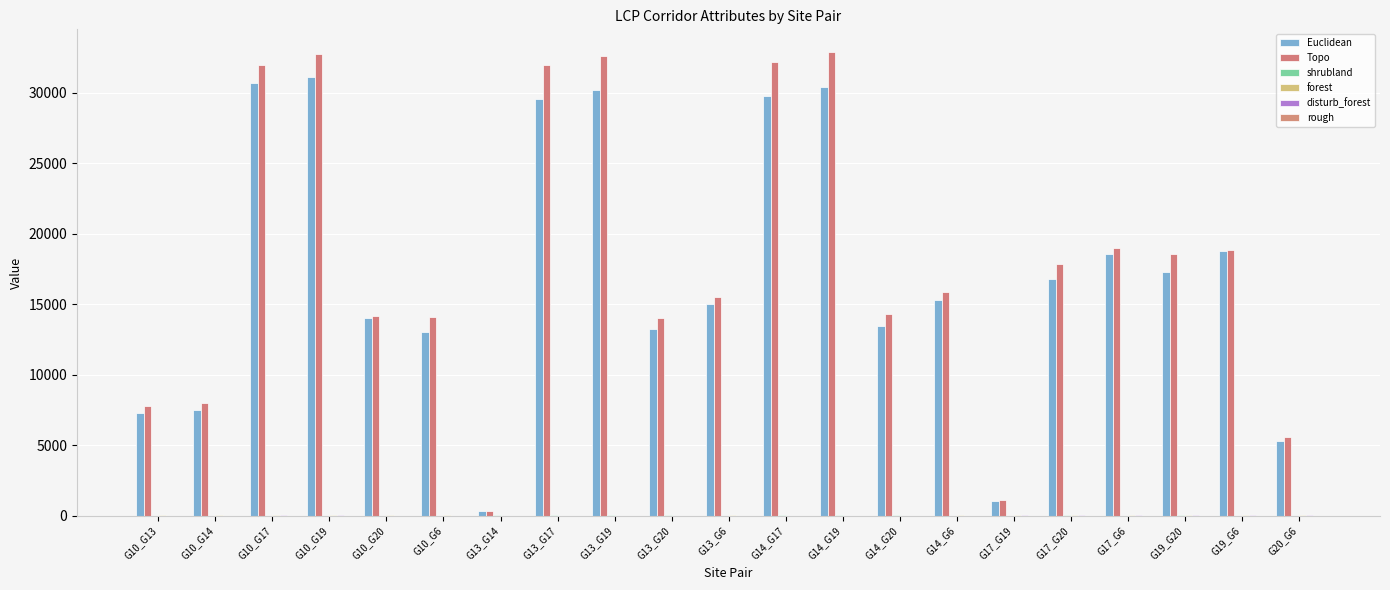

What is the average value of the rough series?

2.6